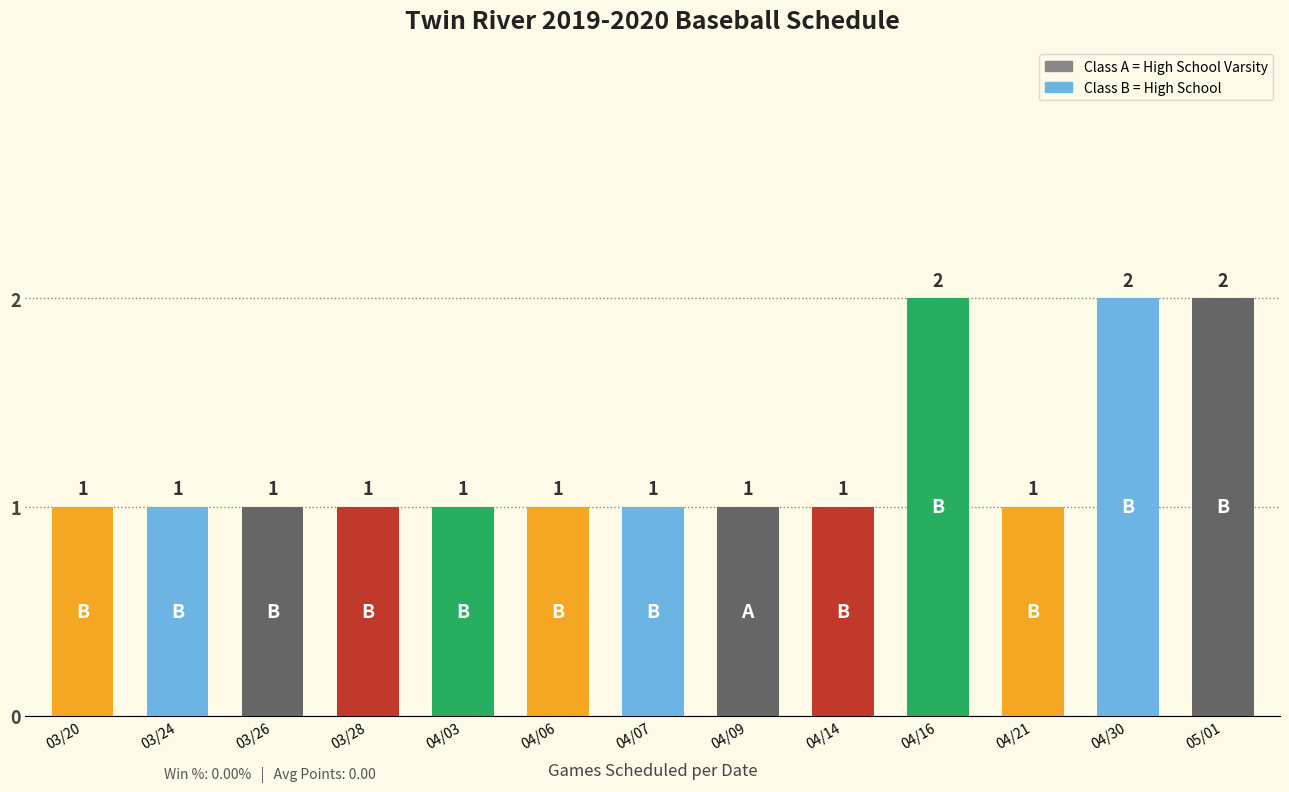

What is the value of the 2nd bar from the left?

1